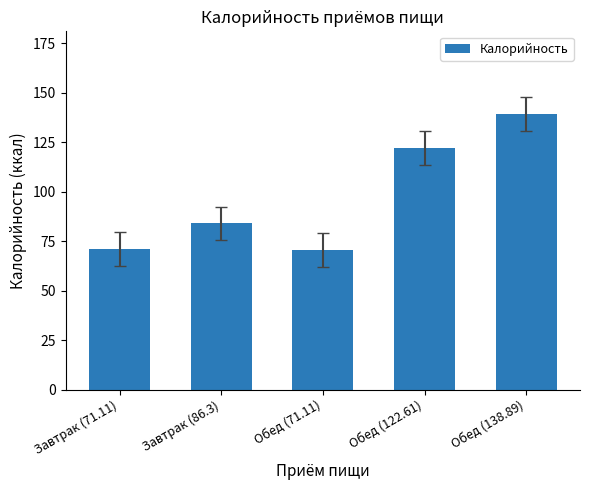

The chart shows a value of 118.0 at Завтрак (71.11). True or false?

False